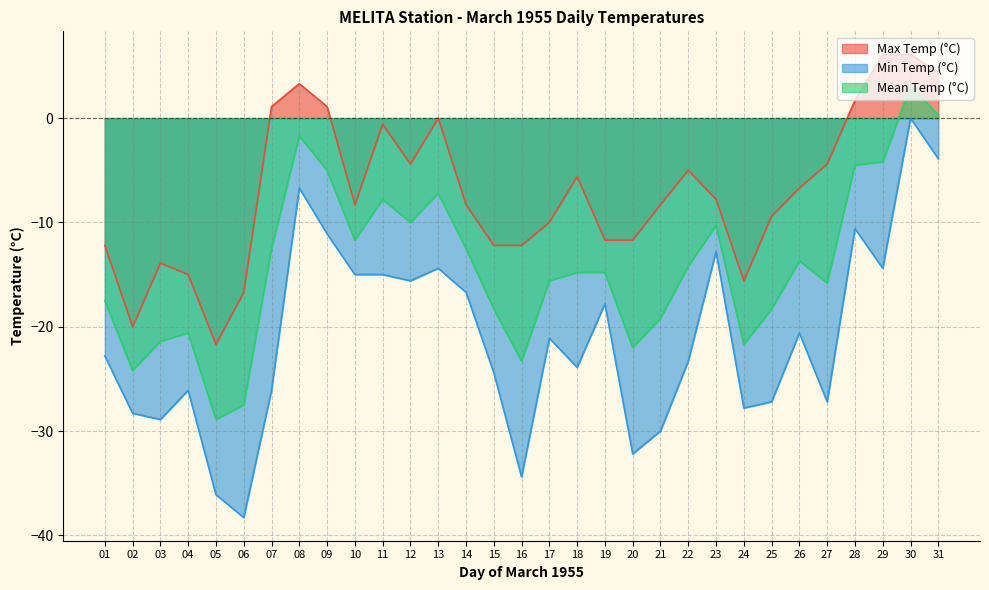

Is the value of Mean Temp (°C) at 23 greater than the value of Min Temp (°C) at 31?

No